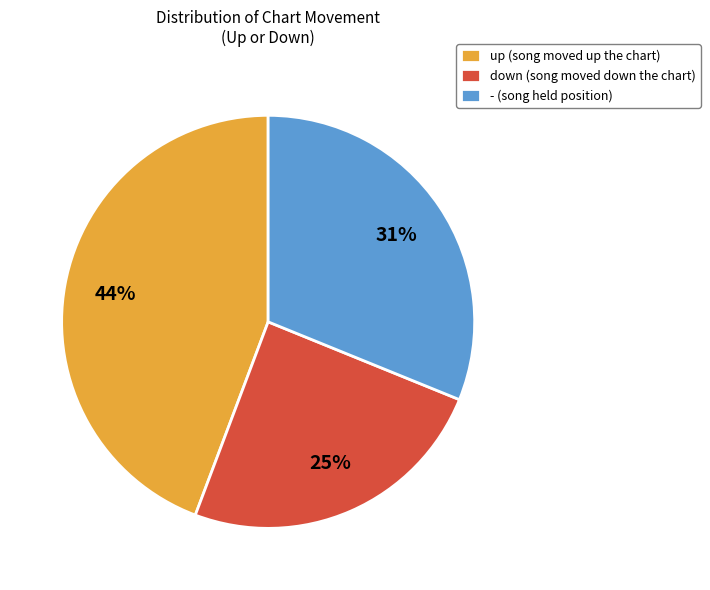

Which slice is the largest?

up